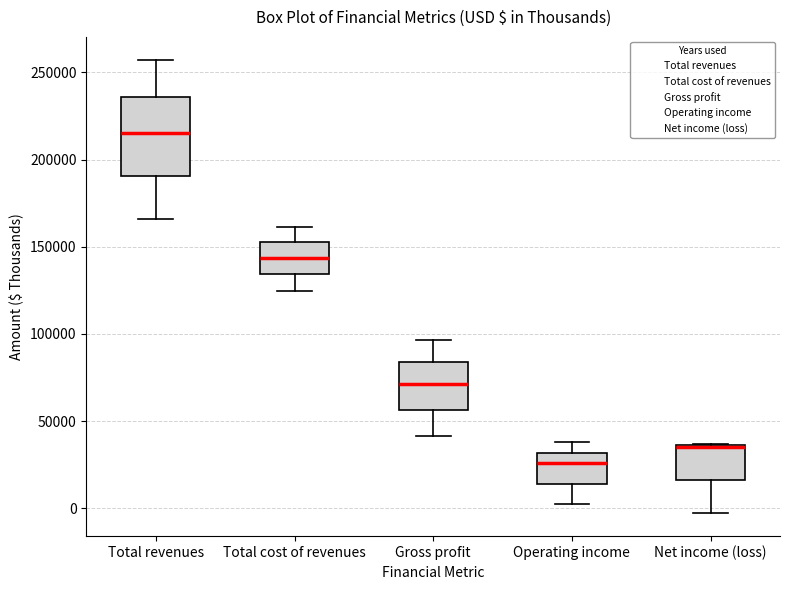

Reading left to right, transcribe this box plot: for each box, give where its median line is, the range the box spans, and where its two whiskers end, as read against the y-axis. The values are not printed on the chart, so give them approximately, as read against the axis.

Total revenues: median 215000, box 190000 to 235000, whiskers 165000 to 255000
Total cost of revenues: median 145000, box 135000 to 150000, whiskers 125000 to 160000
Gross profit: median 70000, box 55000 to 85000, whiskers 40000 to 95000
Operating income: median 25000, box 15000 to 30000, whiskers 0 to 40000
Net income (loss): median 35000 (drawn on the box's upper edge), box 15000 to 35000, whiskers -5000 to 35000